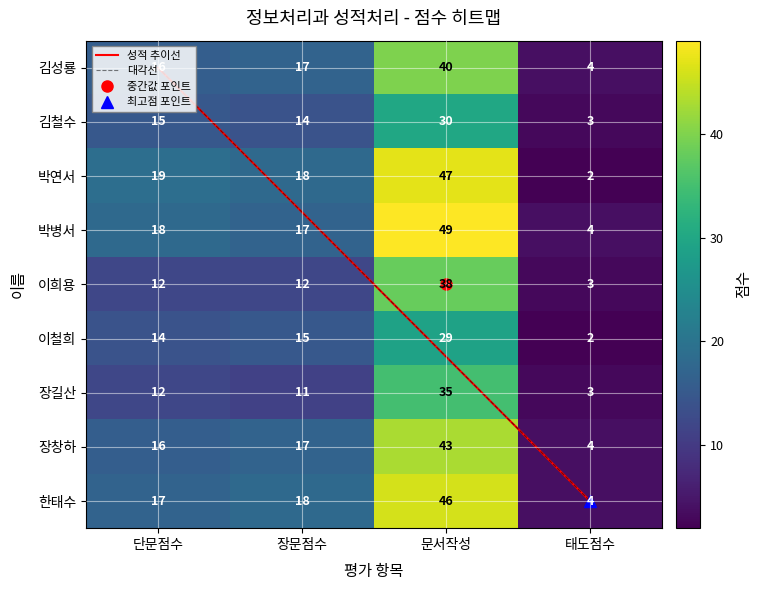

The value of 장길산 at 단문점수 is 7. True or false?

False